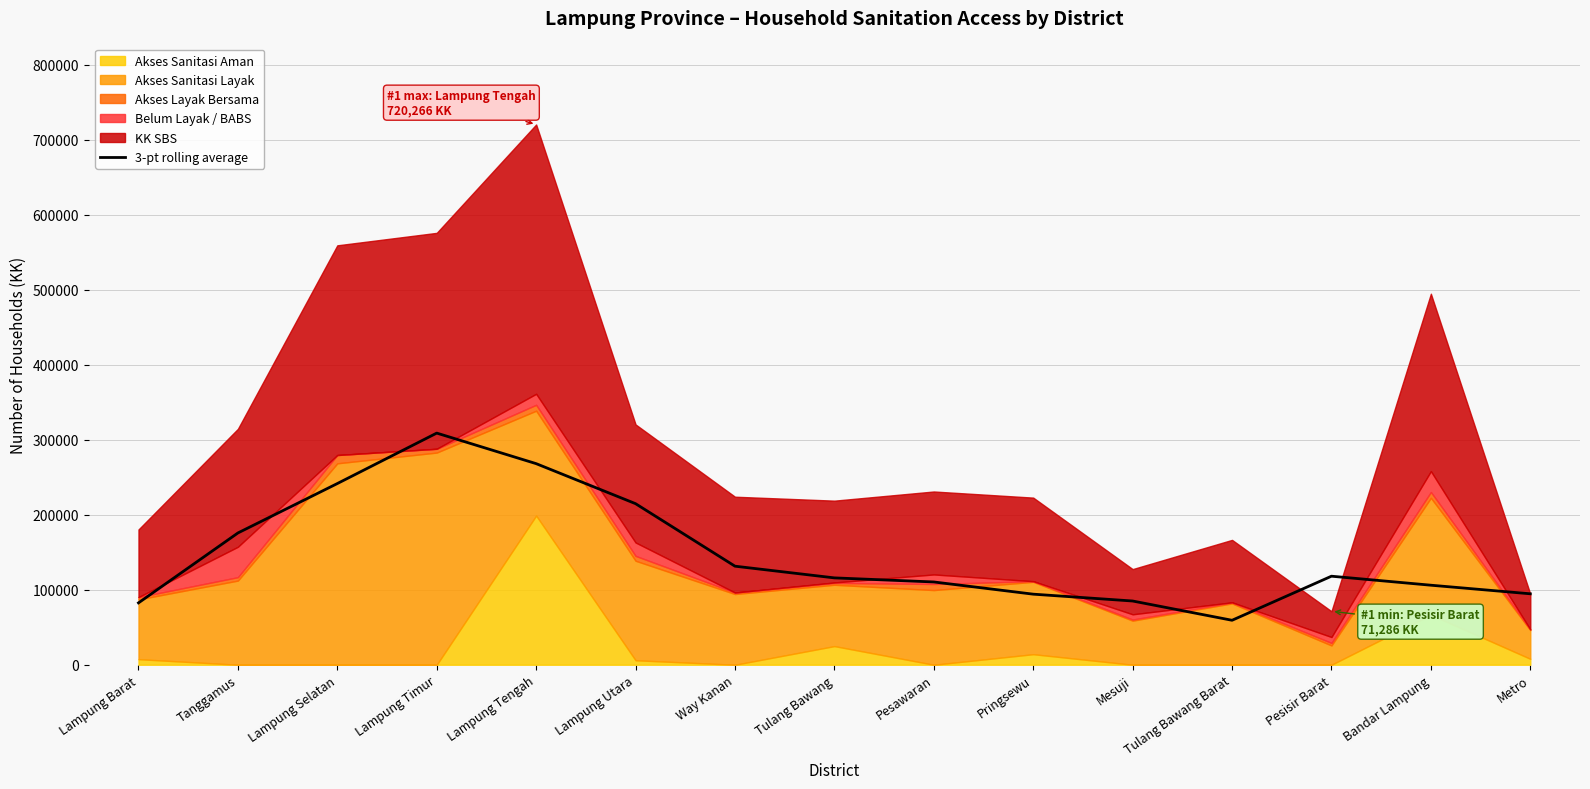

What is the lowest value of the 3-pt rolling average series?

59275.0